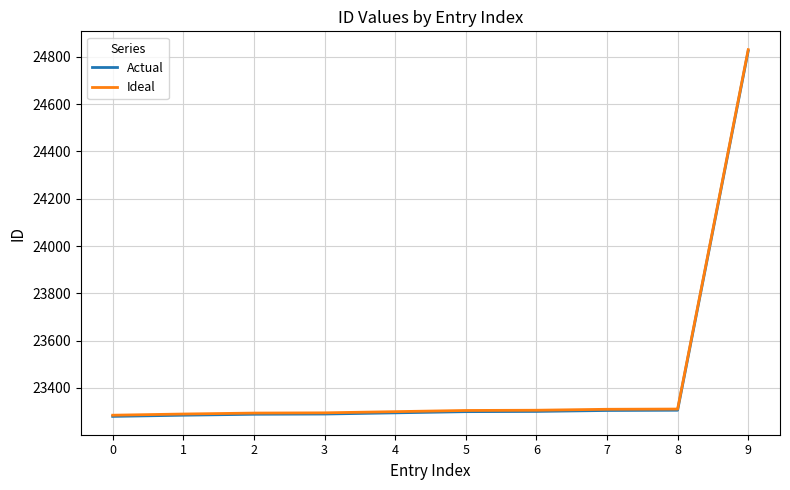

True or false: Actual and Ideal intersect in this chart.

False